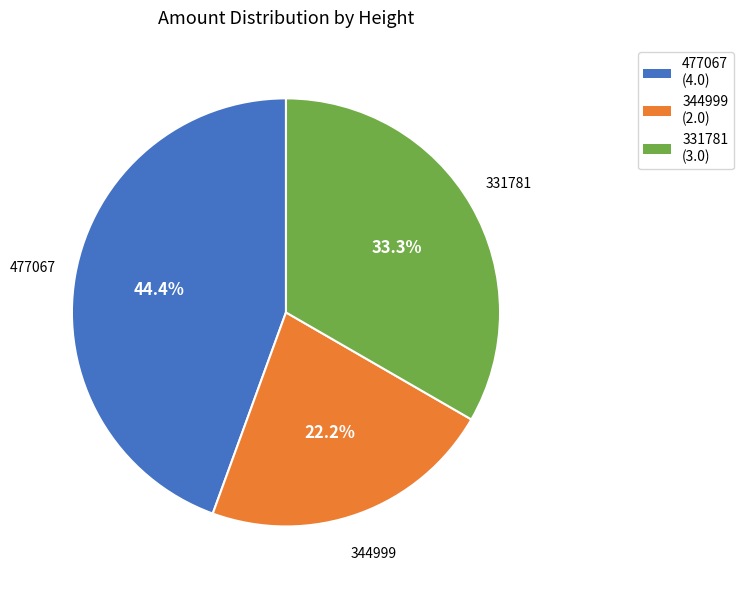

Combined, what portion of the pie is 331781 and 344999?

55.6%